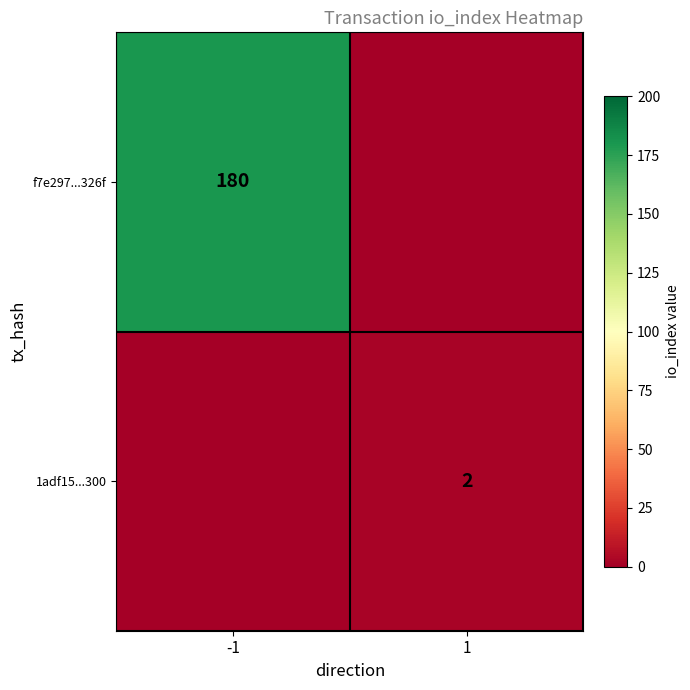

Is it true that f7e297...326f equals 282 at -1?

False